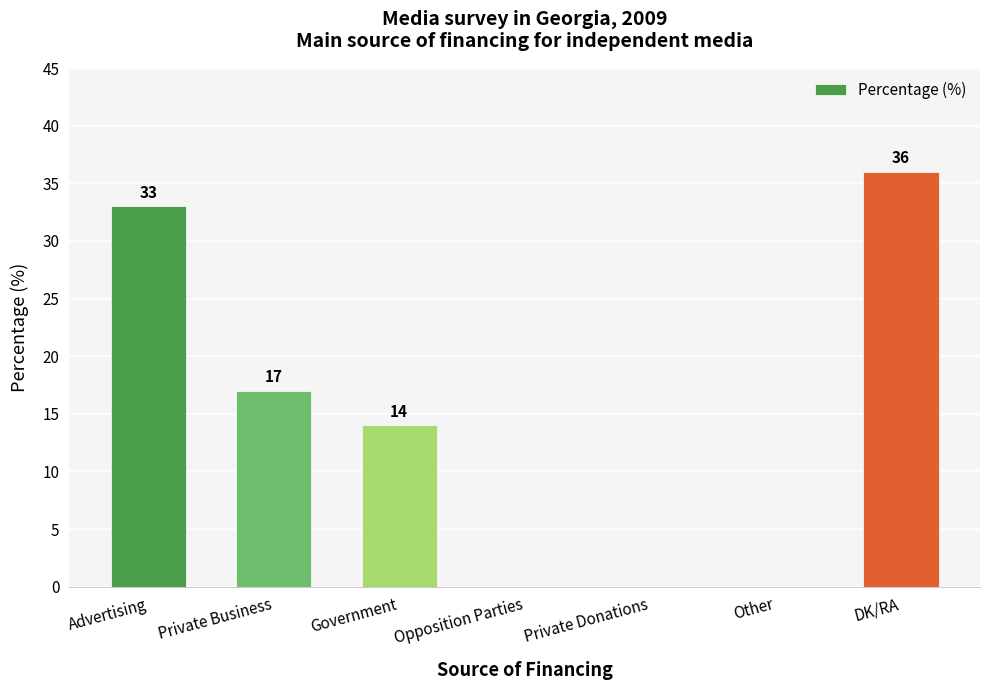

How many positive values are there?

4